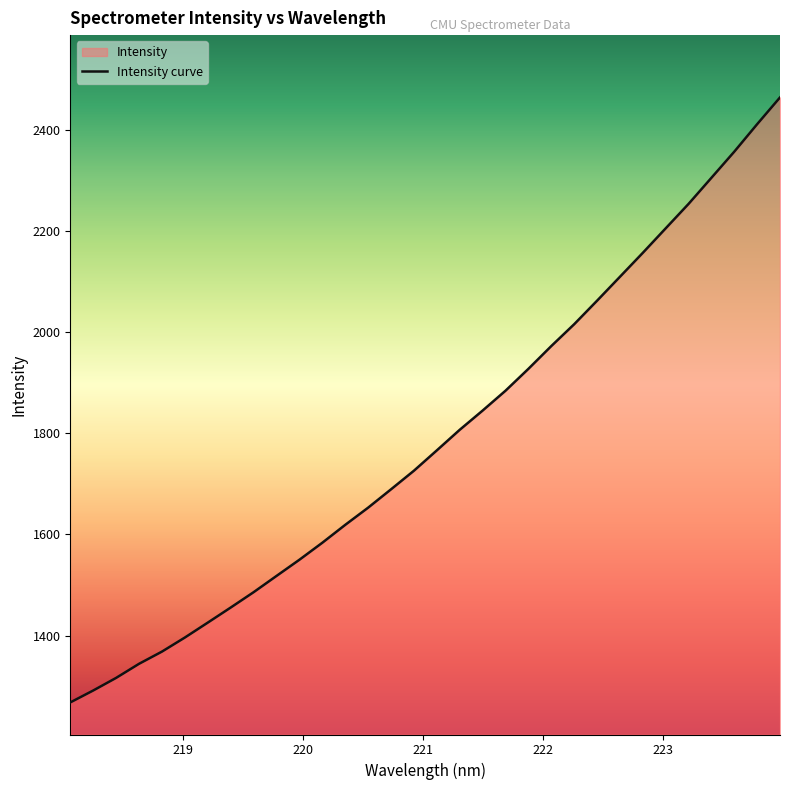

What is the smallest value displayed?

1267.8